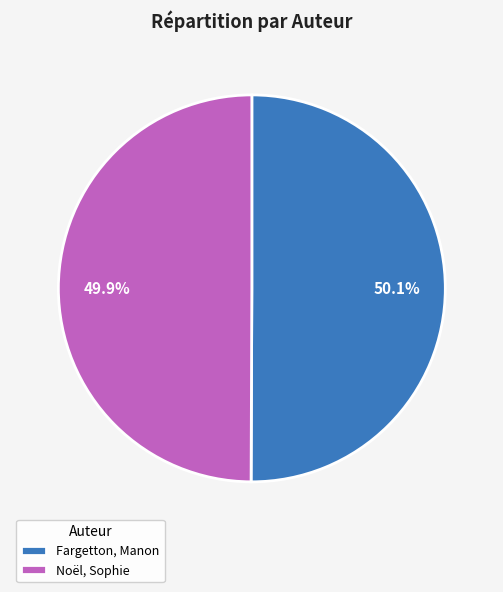

Rank the categories by value from lowest to highest.

Noël, Sophie, Fargetton, Manon